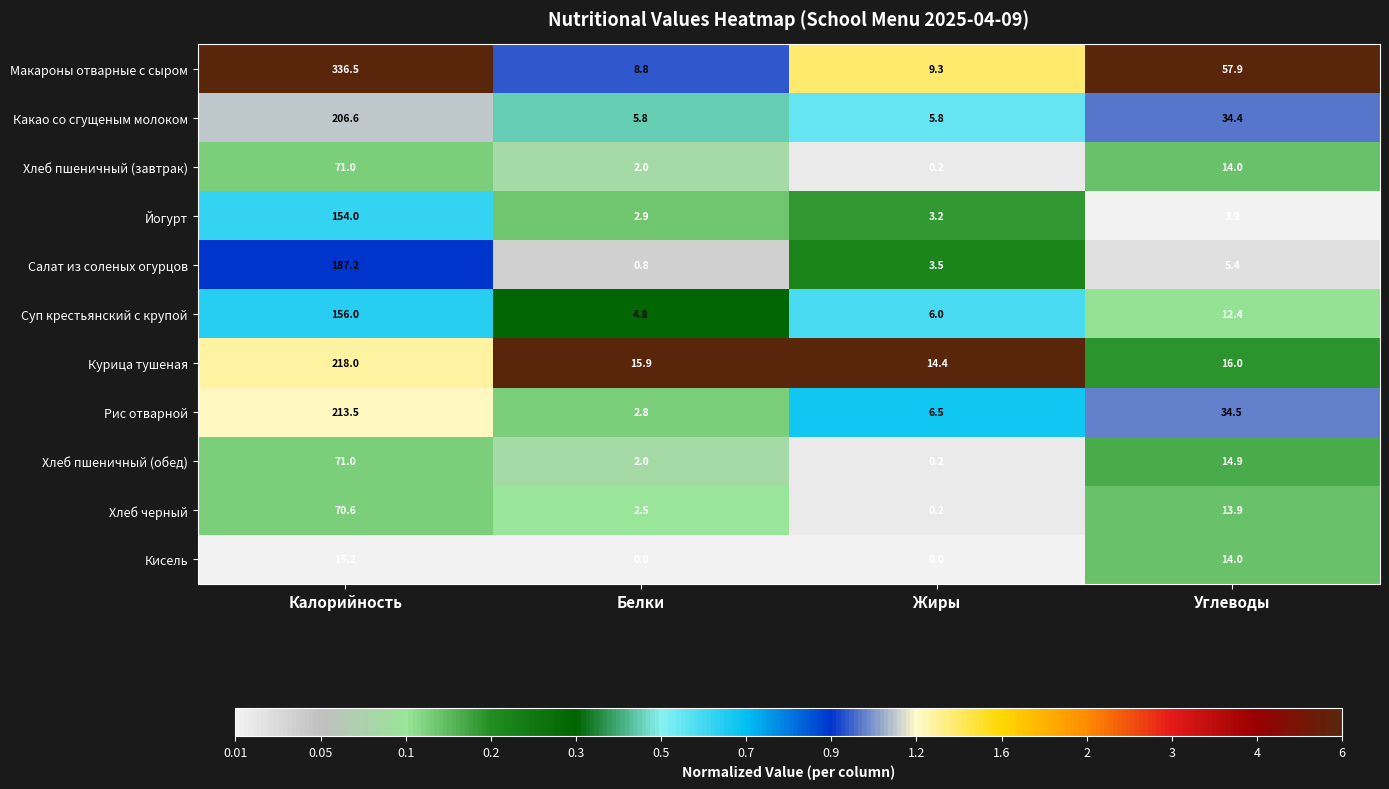

True or false: Суп крестьянский с крупой has a value of 12.4 at Углеводы.

True